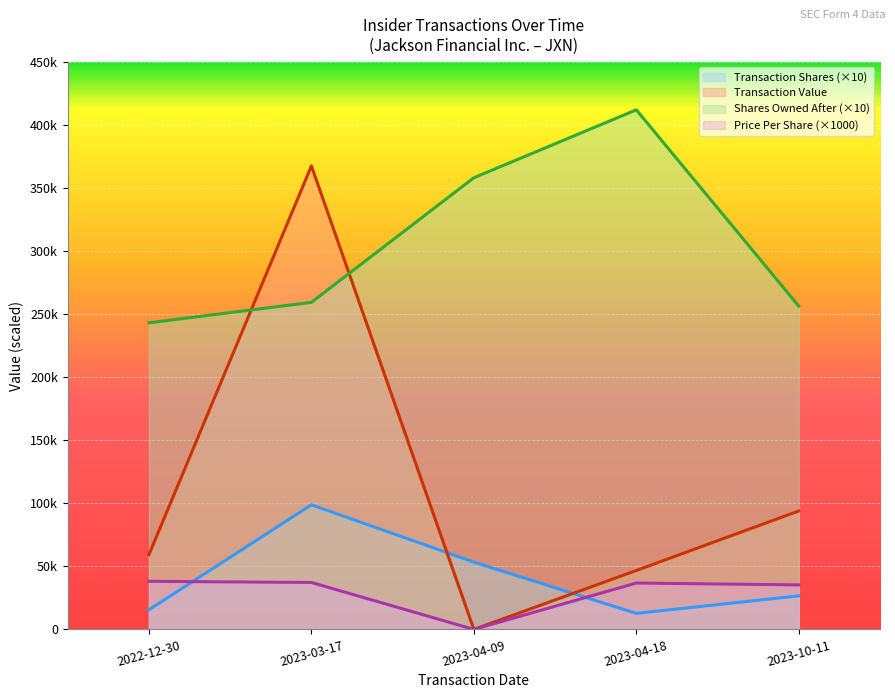

Which category has the highest value in the transactionValue series?

2023-03-17